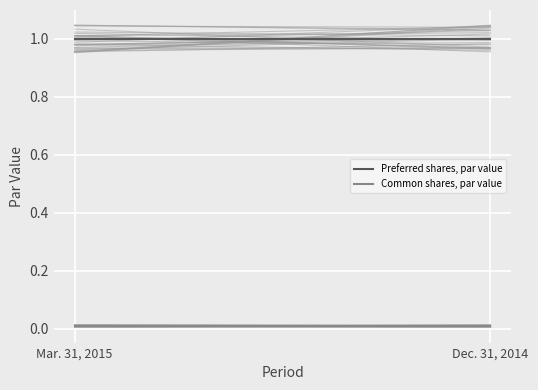

Does the chart display data point markers on the line(s)?

No